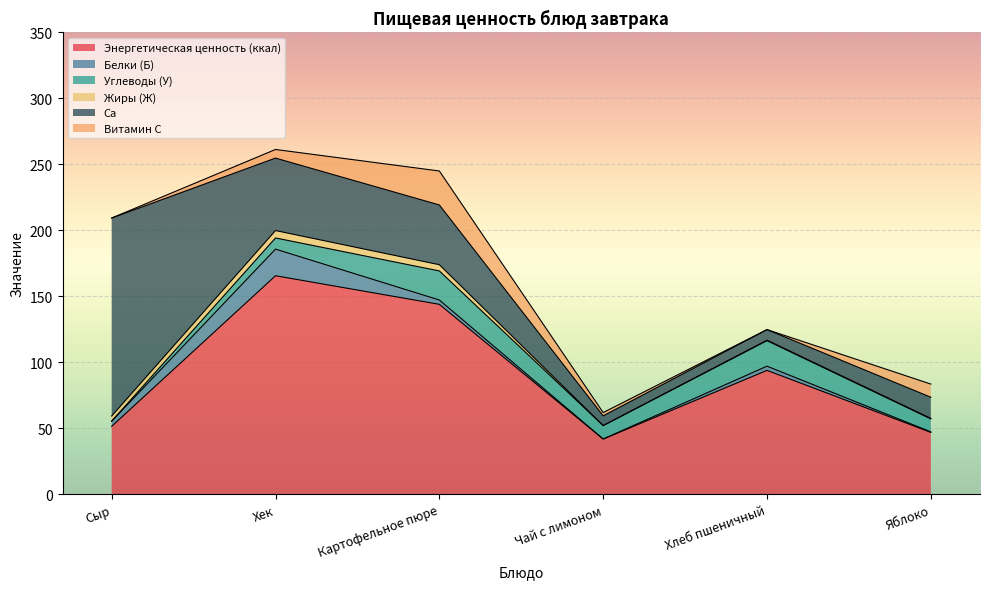

Between Сыр and Хлеб пшеничный, which series saw the biggest shift?

Ca